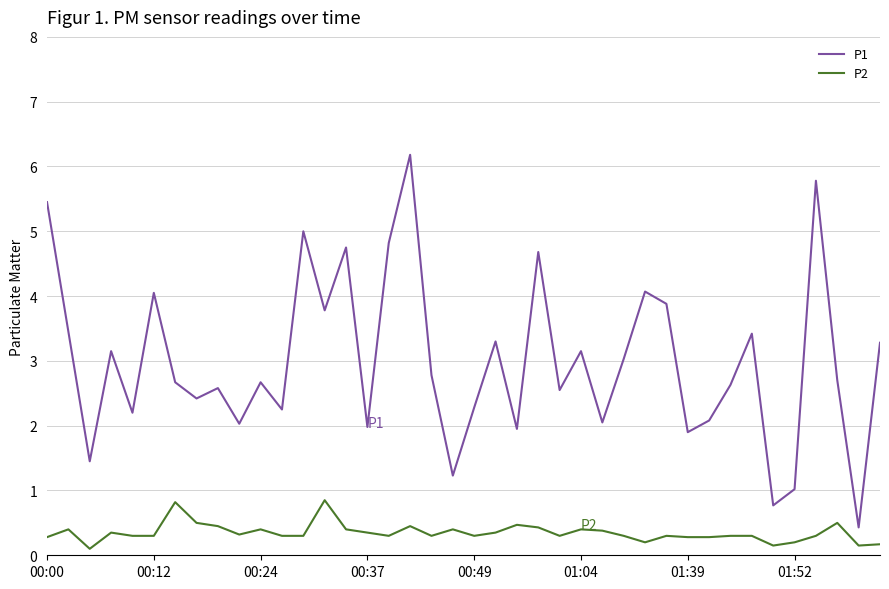

What is the greatest value displayed?

6.2